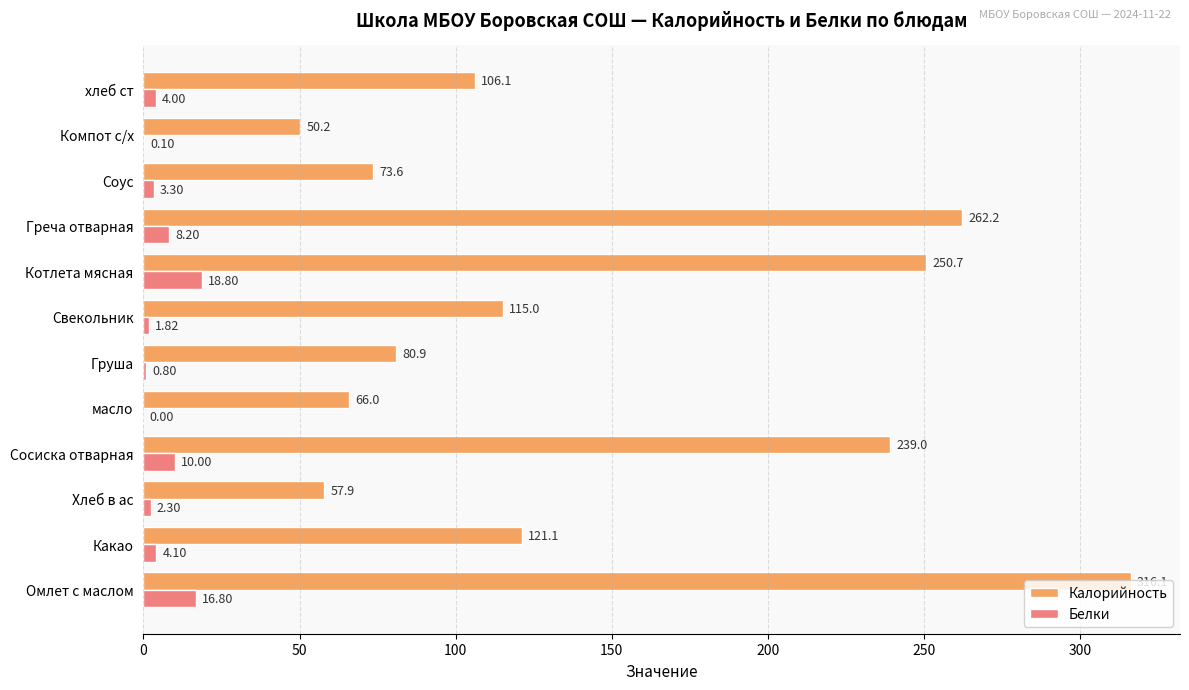

How many values in Белки are above zero?

11